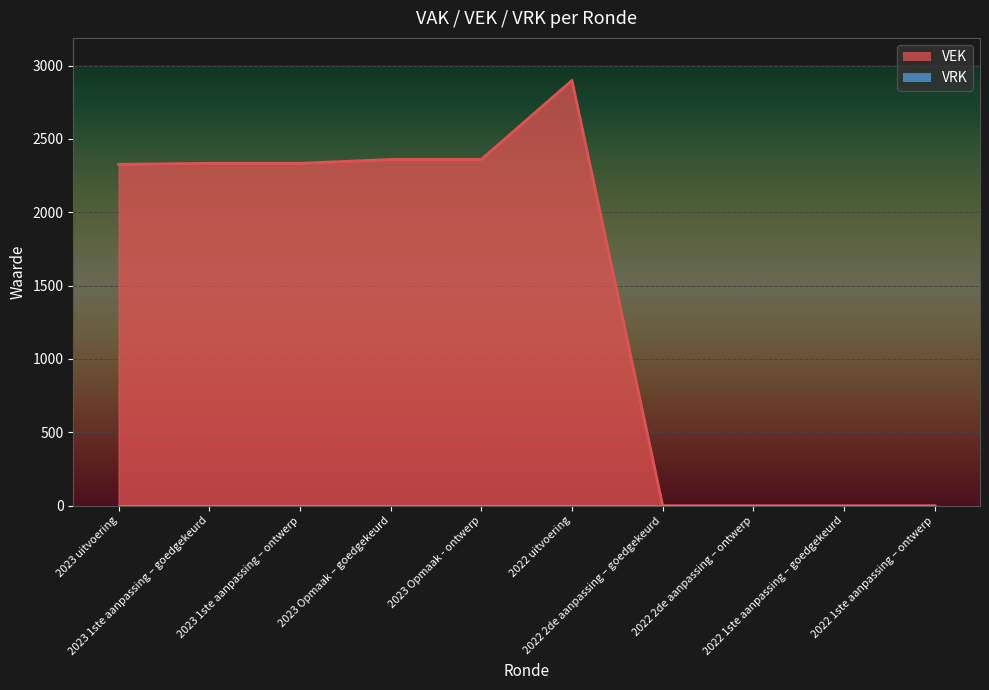

How many lines are shown in the chart?

1